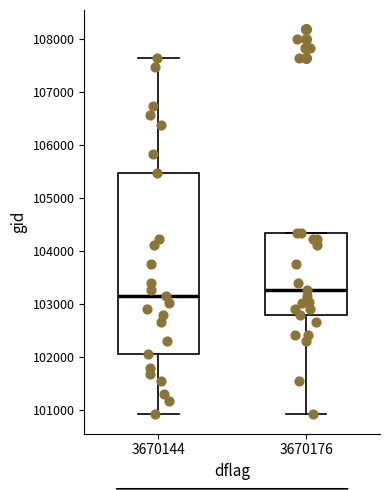

Which box is the tallest, from its lower edge to its upper edge?

3670144